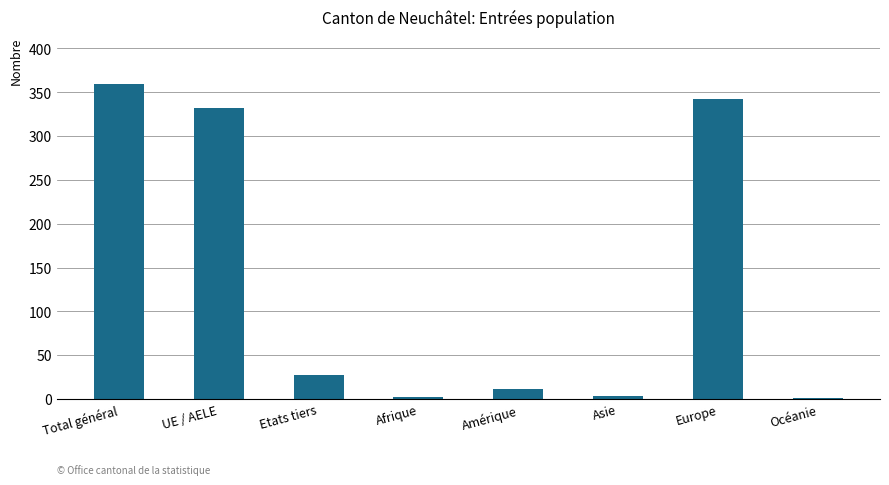

True or false: the data shows 11 at Amérique.

True